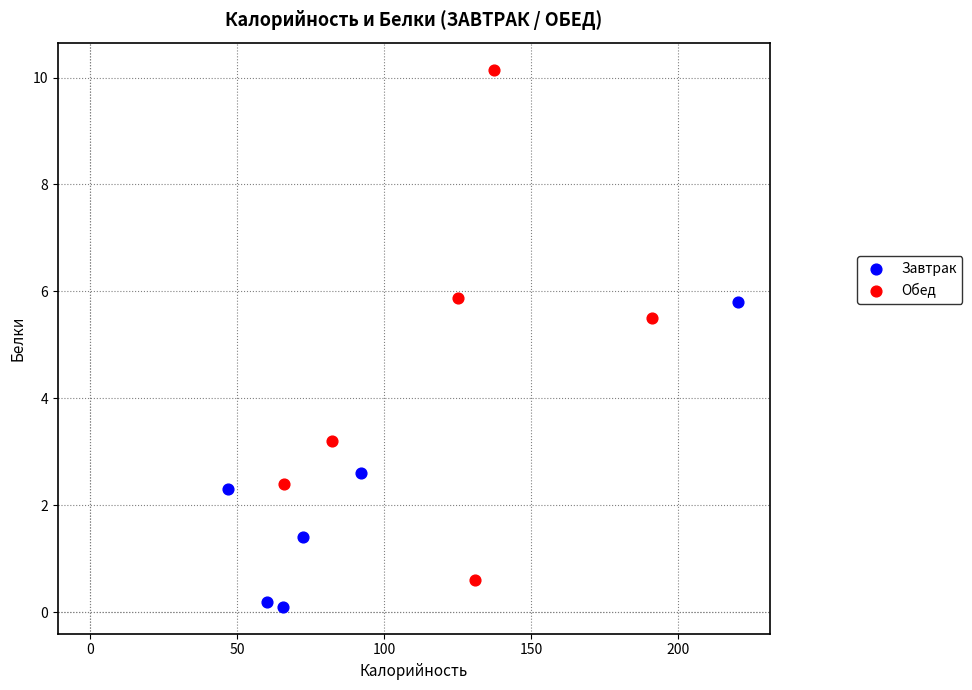

Which series contains the lowest Y value?

Завтрак